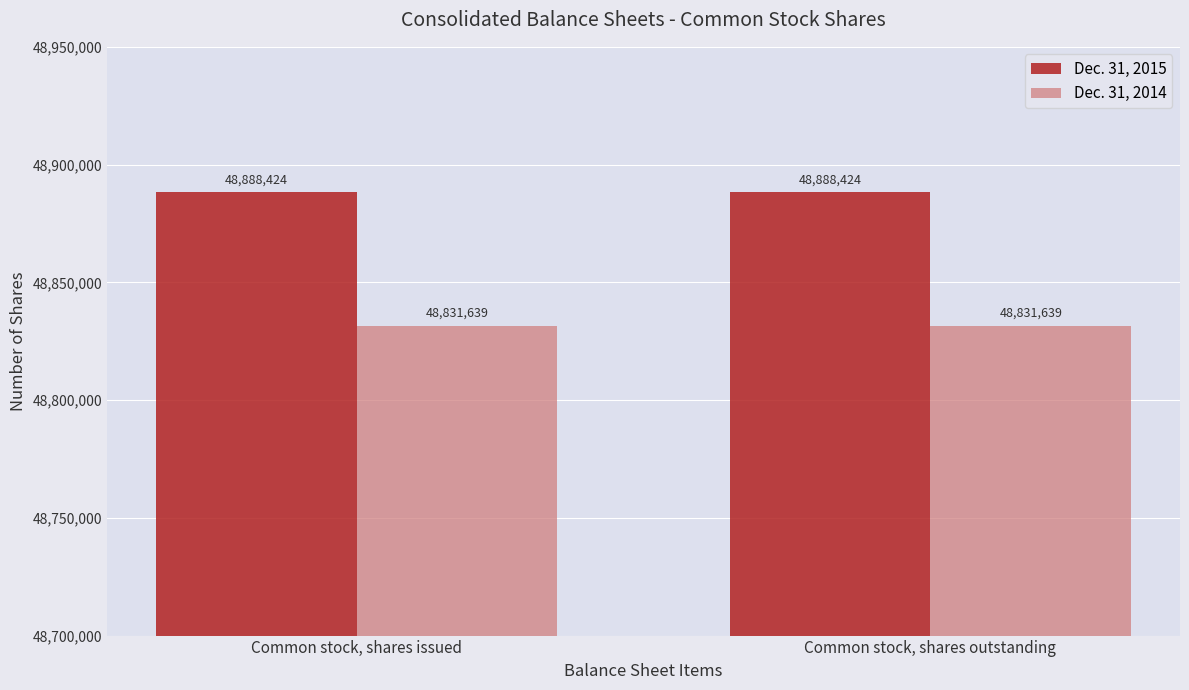

What is the difference between the highest and lowest values at Common stock, shares issued?

56785